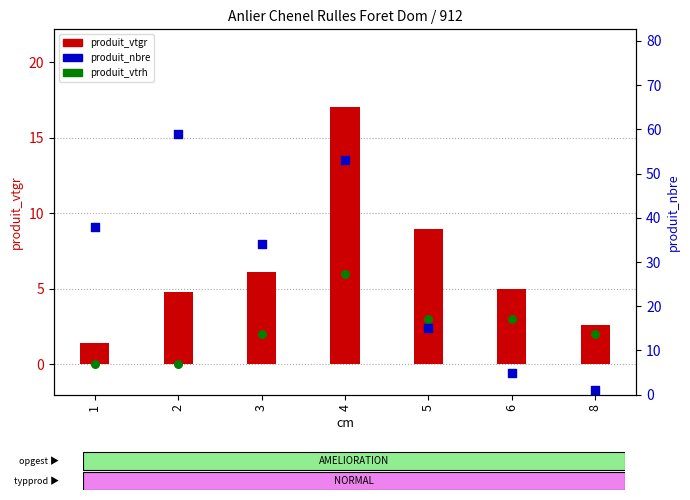

Which series has the largest total across all categories?

produit_nbre